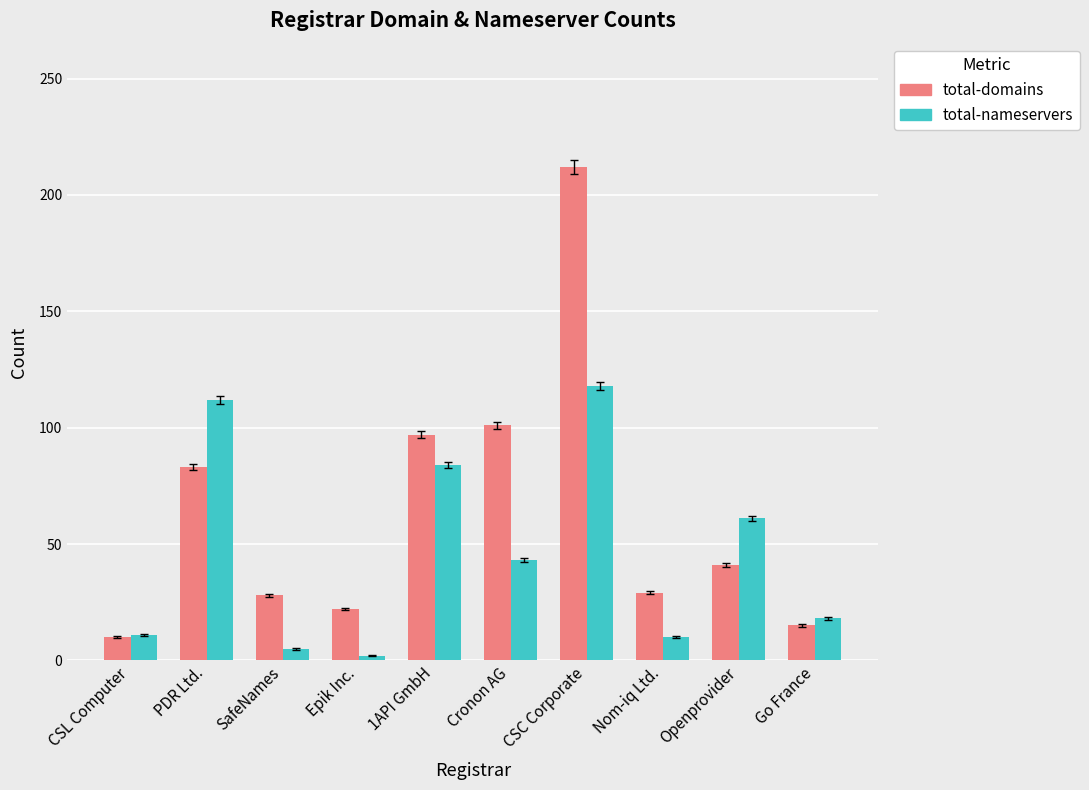

Are the bars grouped side by side (vs. stacked)?

Yes